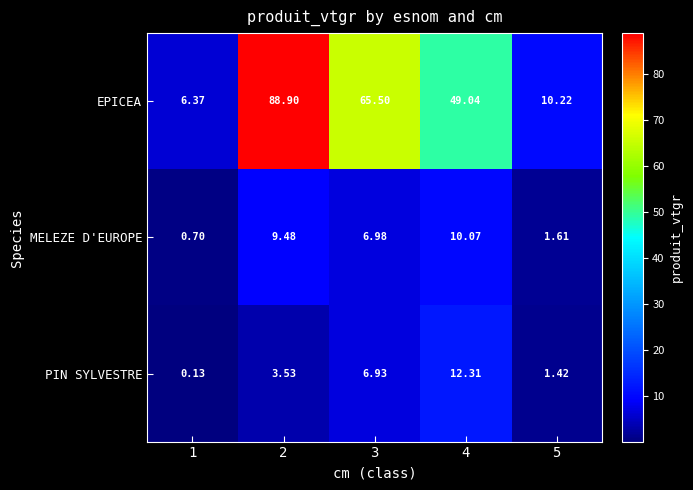

Which series changed the most between 1 and 2?

EPICEA